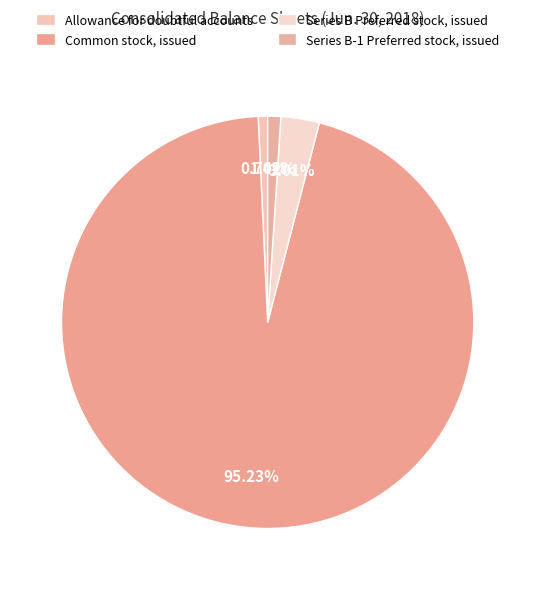

To the nearest percent, what is the difference between the largest and smallest slice percentages?

94%